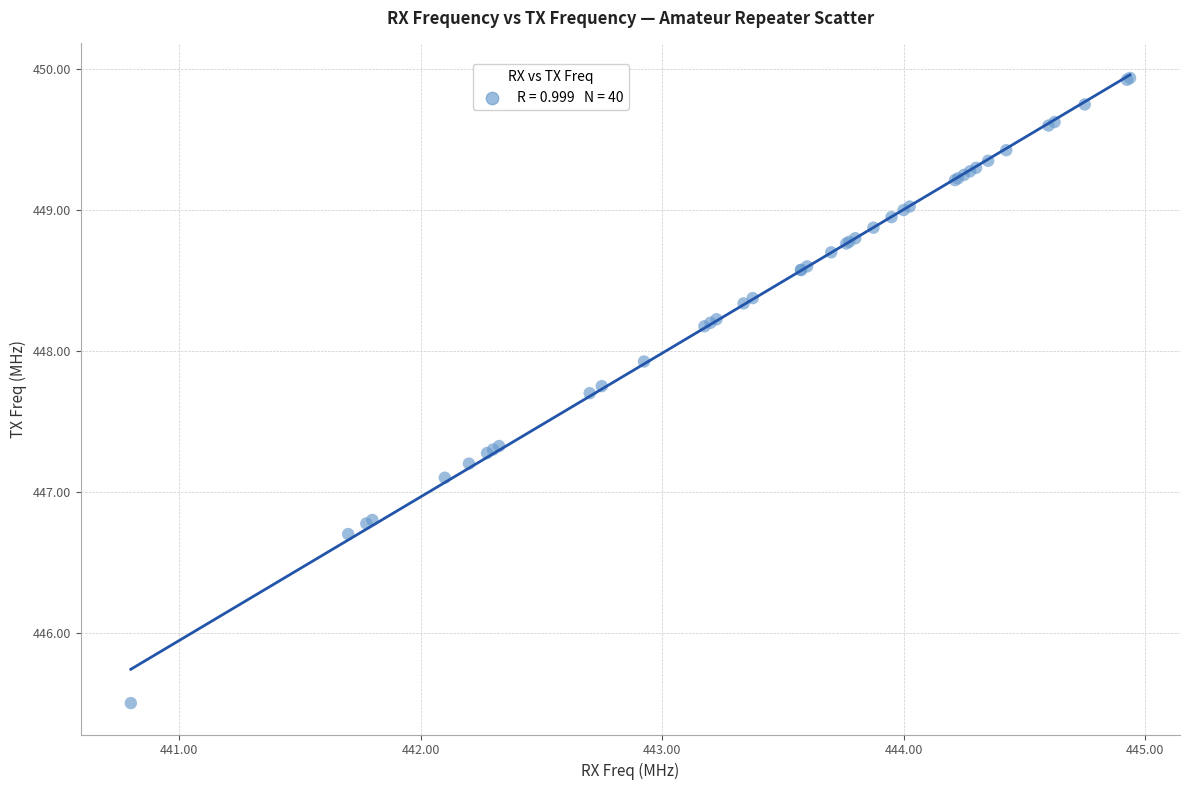

What Y value in the scatter plot is closest to 447?

447.1